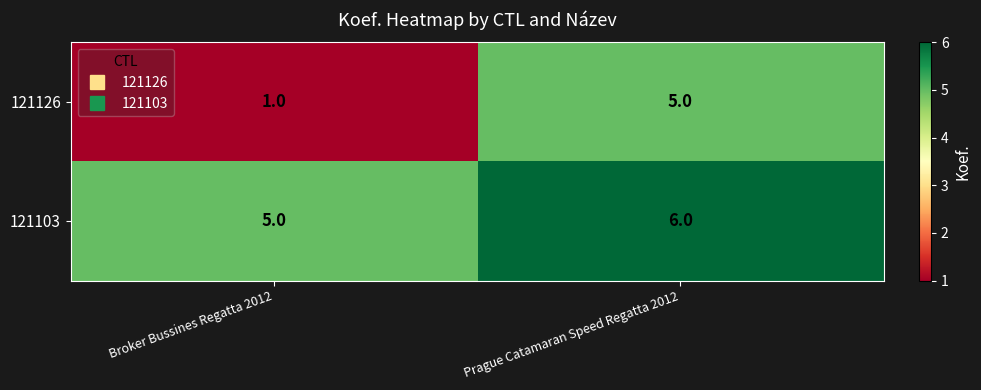

The value of 121103 at Broker Bussines Regatta 2012 is 5. True or false?

True